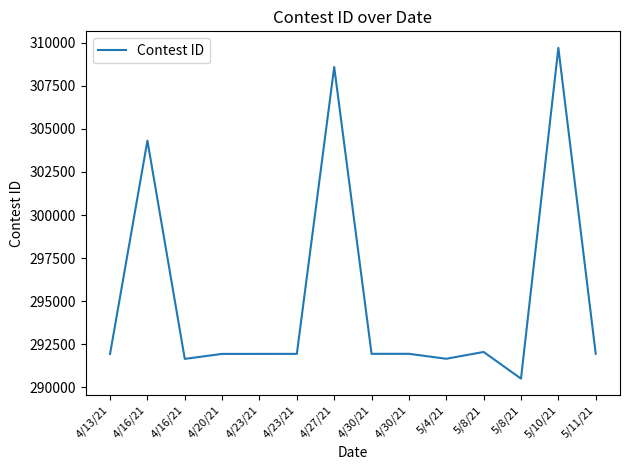

Does the chart have visible grid lines?

No